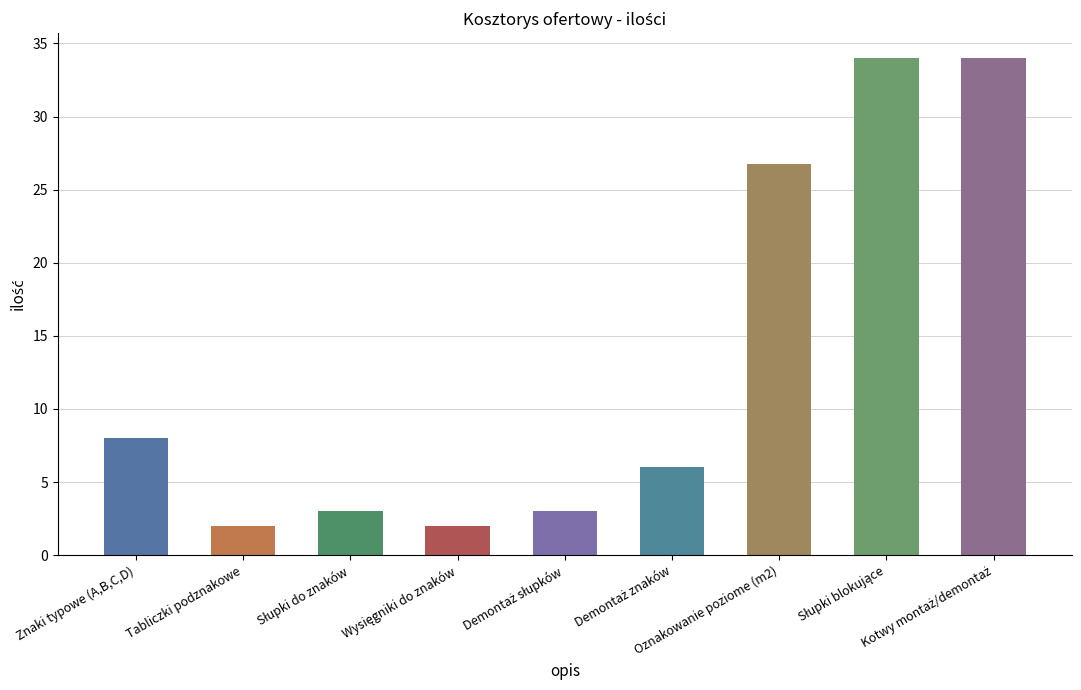

List the labels in order of value, smallest first.

Tabliczki podznakowe, Wysięgniki do znaków, Słupki do znaków, Demontaż słupków, Demontaż znaków, Znaki typowe (A,B,C,D), Oznakowanie poziome (m2), Słupki blokujące, Kotwy montaż/demontaż